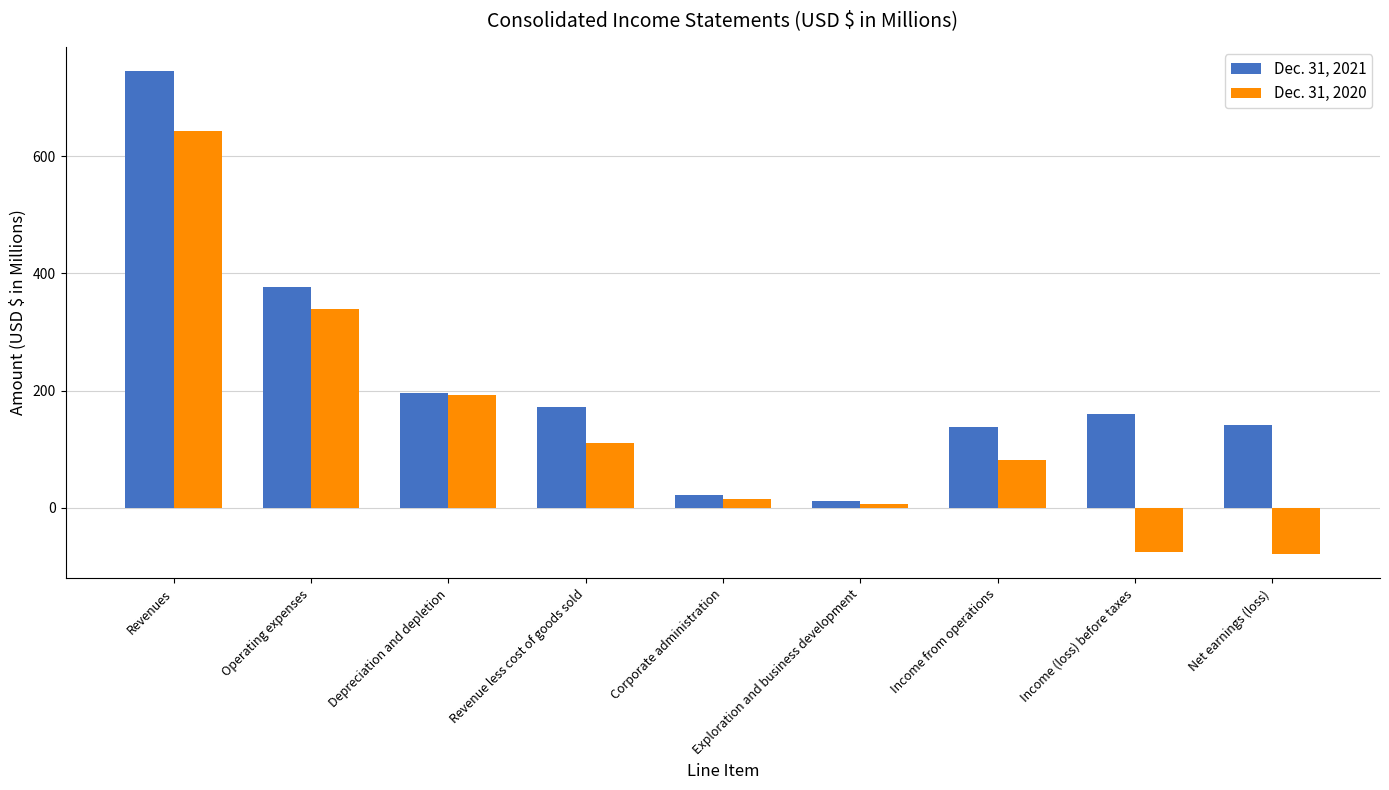

At Net earnings (loss), list the series in order from smallest to largest.

Dec. 31, 2020, Dec. 31, 2021